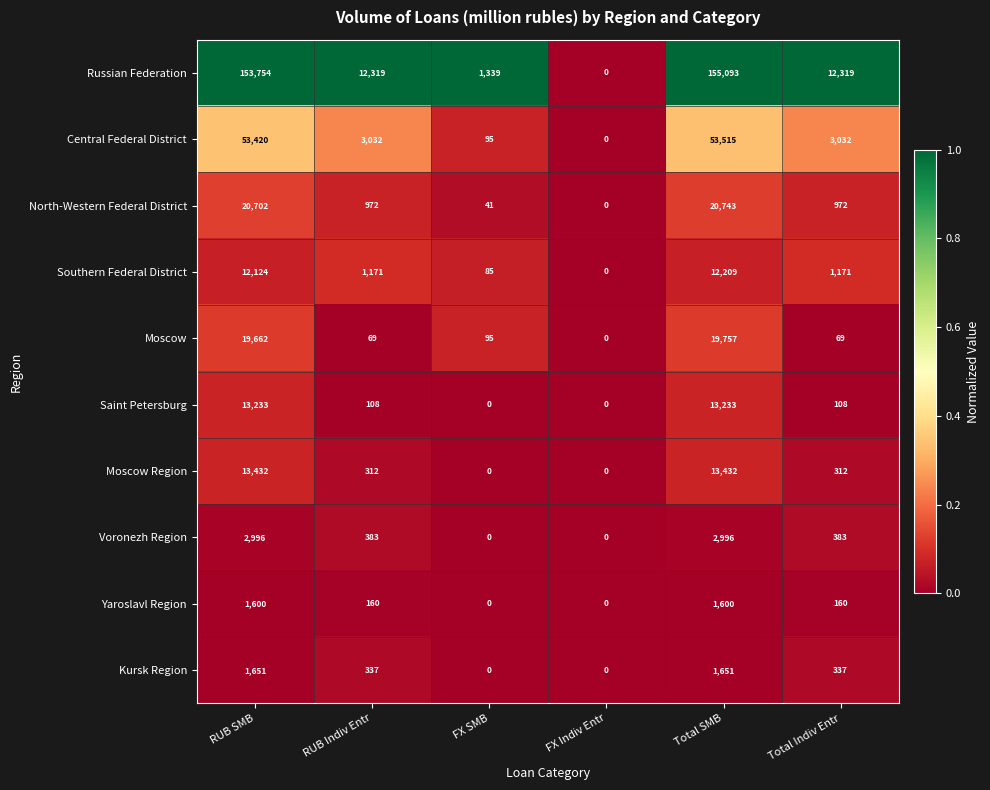

Which series changed the most between RUB SMB and FX Indiv Entr?

Russian Federation